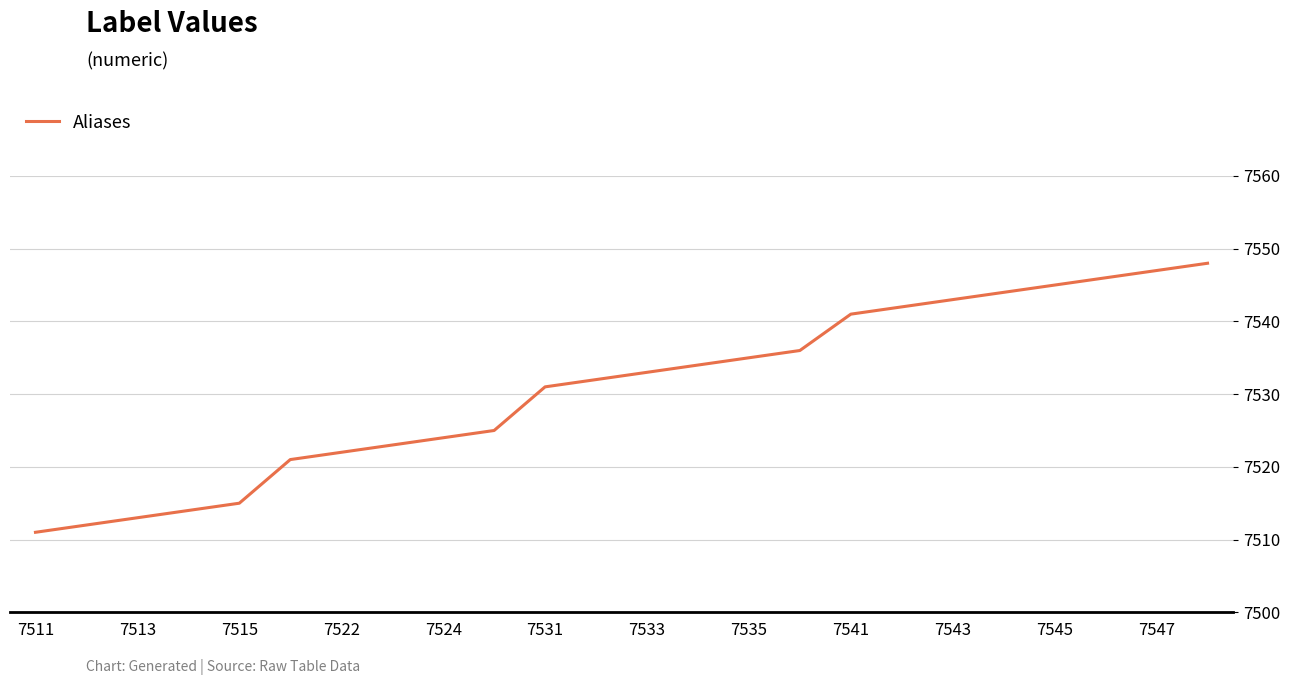

What is the greatest value displayed?

7548